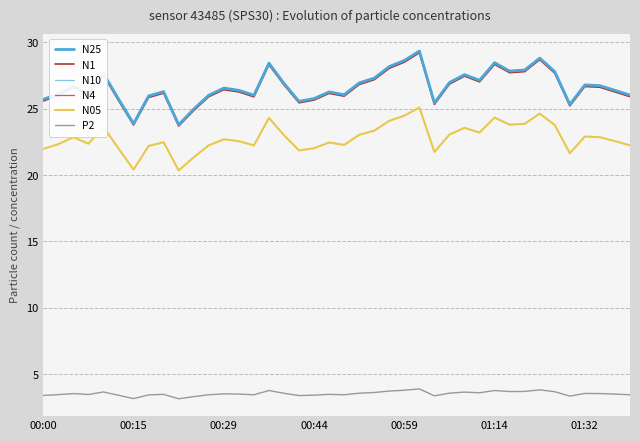

What are all the series names shown in the legend?

N25, N1, N10, N4, N05, P2